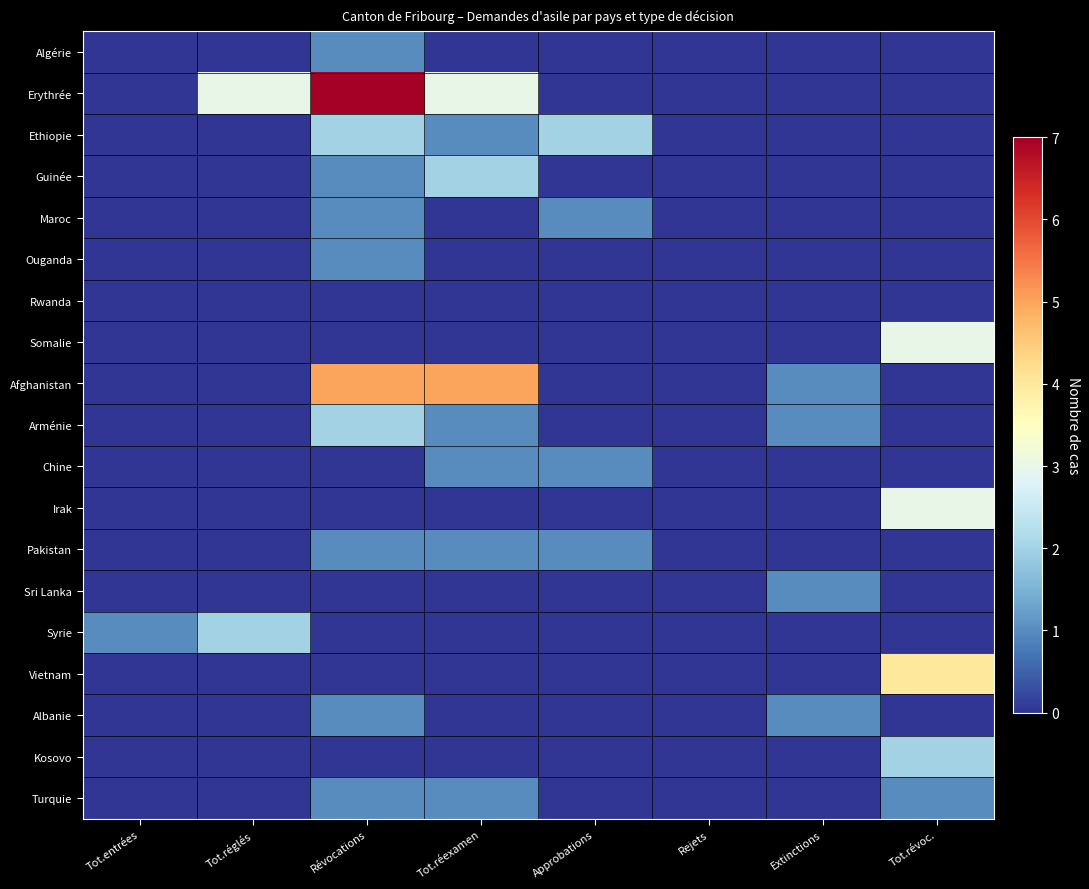

Reading right to left, transcribe all the data shown in this chart.

Algérie: Tot.révoc.=0	Extinctions=0	Rejets=0	Approbations=0	Tot.réexamen=0	Révocations=1	Tot.réglés=0	Tot.entrées=0
Erythrée: Tot.révoc.=0	Extinctions=0	Rejets=0	Approbations=0	Tot.réexamen=3	Révocations=7	Tot.réglés=3	Tot.entrées=0
Ethiopie: Tot.révoc.=0	Extinctions=0	Rejets=0	Approbations=2	Tot.réexamen=1	Révocations=2	Tot.réglés=0	Tot.entrées=0
Guinée: Tot.révoc.=0	Extinctions=0	Rejets=0	Approbations=0	Tot.réexamen=2	Révocations=1	Tot.réglés=0	Tot.entrées=0
Maroc: Tot.révoc.=0	Extinctions=0	Rejets=0	Approbations=1	Tot.réexamen=0	Révocations=1	Tot.réglés=0	Tot.entrées=0
Ouganda: Tot.révoc.=0	Extinctions=0	Rejets=0	Approbations=0	Tot.réexamen=0	Révocations=1	Tot.réglés=0	Tot.entrées=0
Rwanda: Tot.révoc.=0	Extinctions=0	Rejets=0	Approbations=0	Tot.réexamen=0	Révocations=0	Tot.réglés=0	Tot.entrées=0
Somalie: Tot.révoc.=3	Extinctions=0	Rejets=0	Approbations=0	Tot.réexamen=0	Révocations=0	Tot.réglés=0	Tot.entrées=0
Afghanistan: Tot.révoc.=0	Extinctions=1	Rejets=0	Approbations=0	Tot.réexamen=5	Révocations=5	Tot.réglés=0	Tot.entrées=0
Arménie: Tot.révoc.=0	Extinctions=1	Rejets=0	Approbations=0	Tot.réexamen=1	Révocations=2	Tot.réglés=0	Tot.entrées=0
Chine: Tot.révoc.=0	Extinctions=0	Rejets=0	Approbations=1	Tot.réexamen=1	Révocations=0	Tot.réglés=0	Tot.entrées=0
Irak: Tot.révoc.=3	Extinctions=0	Rejets=0	Approbations=0	Tot.réexamen=0	Révocations=0	Tot.réglés=0	Tot.entrées=0
Pakistan: Tot.révoc.=0	Extinctions=0	Rejets=0	Approbations=1	Tot.réexamen=1	Révocations=1	Tot.réglés=0	Tot.entrées=0
Sri Lanka: Tot.révoc.=0	Extinctions=1	Rejets=0	Approbations=0	Tot.réexamen=0	Révocations=0	Tot.réglés=0	Tot.entrées=0
Syrie: Tot.révoc.=0	Extinctions=0	Rejets=0	Approbations=0	Tot.réexamen=0	Révocations=0	Tot.réglés=2	Tot.entrées=1
Vietnam: Tot.révoc.=4	Extinctions=0	Rejets=0	Approbations=0	Tot.réexamen=0	Révocations=0	Tot.réglés=0	Tot.entrées=0
Albanie: Tot.révoc.=0	Extinctions=1	Rejets=0	Approbations=0	Tot.réexamen=0	Révocations=1	Tot.réglés=0	Tot.entrées=0
Kosovo: Tot.révoc.=2	Extinctions=0	Rejets=0	Approbations=0	Tot.réexamen=0	Révocations=0	Tot.réglés=0	Tot.entrées=0
Turquie: Tot.révoc.=1	Extinctions=0	Rejets=0	Approbations=0	Tot.réexamen=1	Révocations=1	Tot.réglés=0	Tot.entrées=0